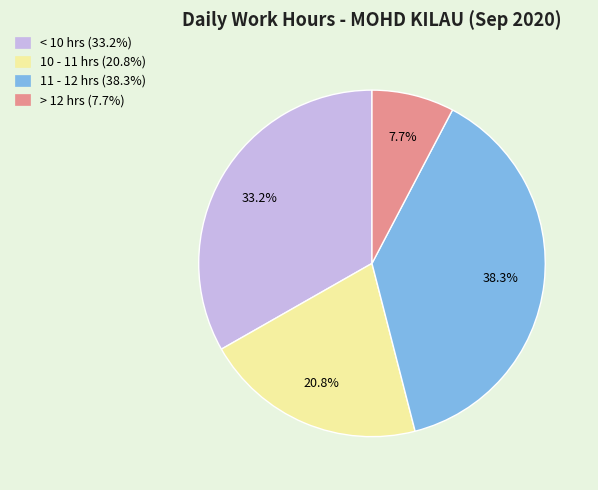

Does any single category account for the majority?

No